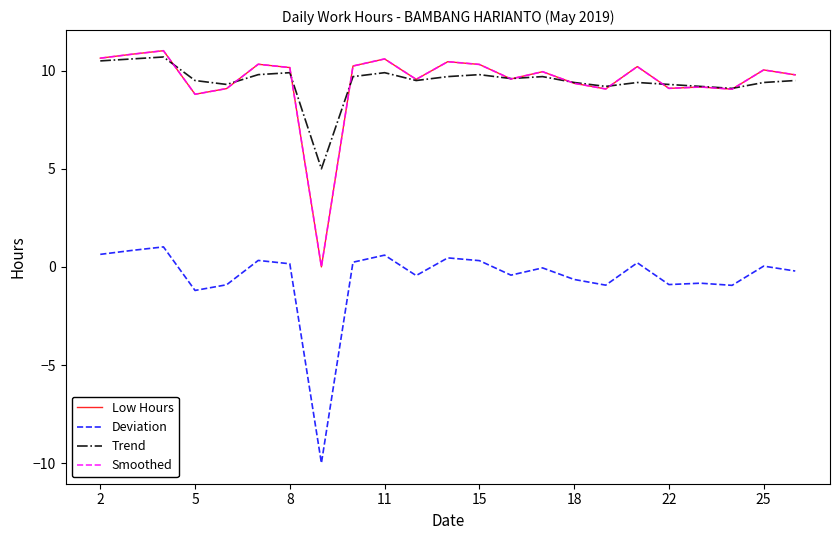

How many intersections are there between Smoothed and Trend?

10